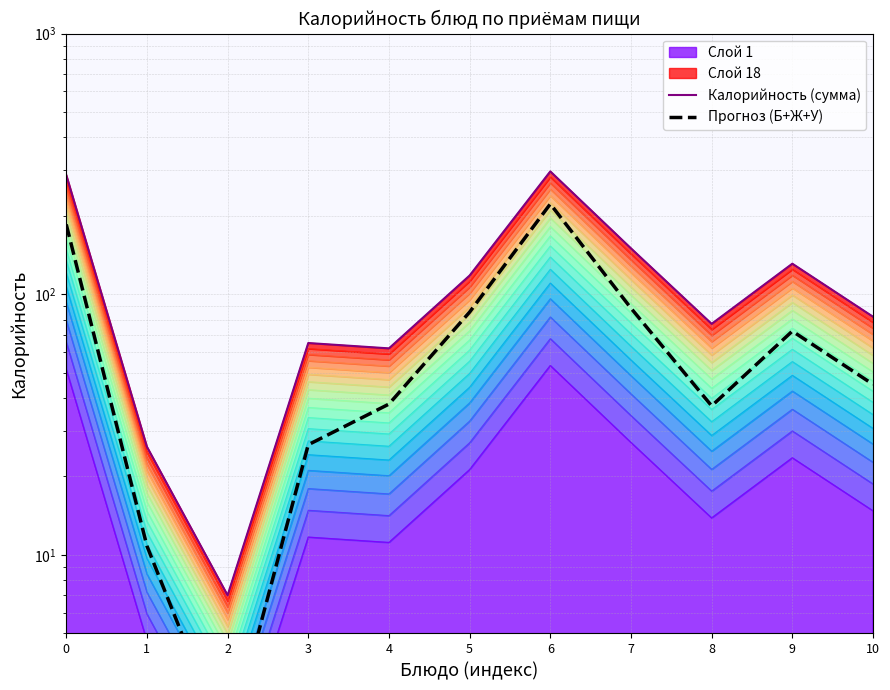

Reading right to left, list all the values displayed in this chart.

Калорийность (сумма): 10=82.0	9=131.0	8=77.0	7=150.0	6=296.0	5=118.0	4=62.0	3=65.0	2=7.0	1=26.0	0=287.0
Прогноз (Б+Ж+У): 10=45.1	9=72.2	8=37.3	7=88.4	6=222.0	5=85.4	4=37.9	3=26.5	2=1.8	1=10.8	0=185.3